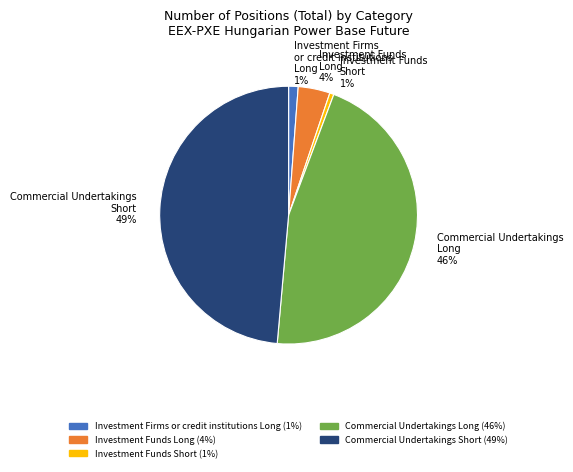

Which has a higher value, Investment Funds Short or Investment Funds Long?

Investment Funds Long